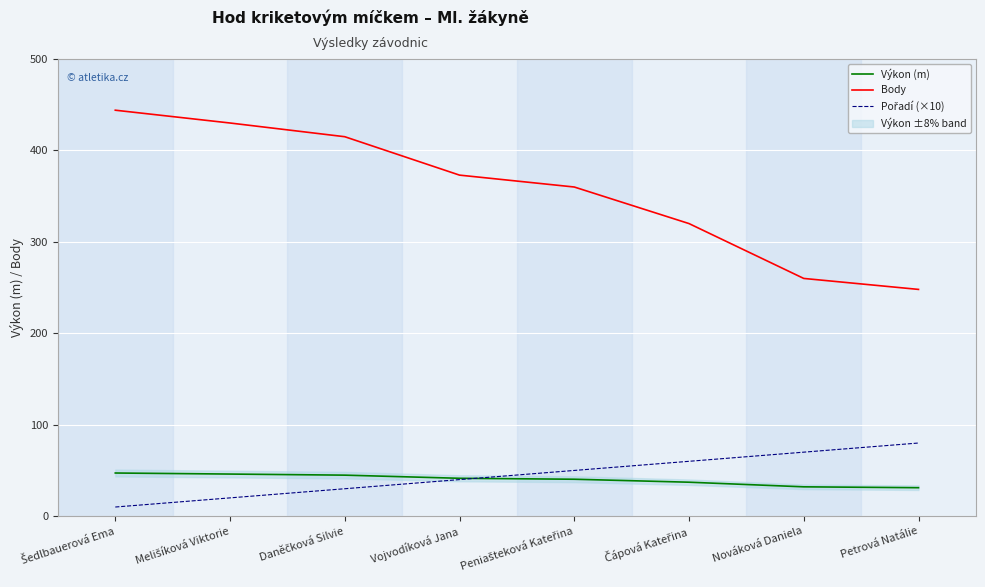

How many data points in Výkon (m) are above 41?

4